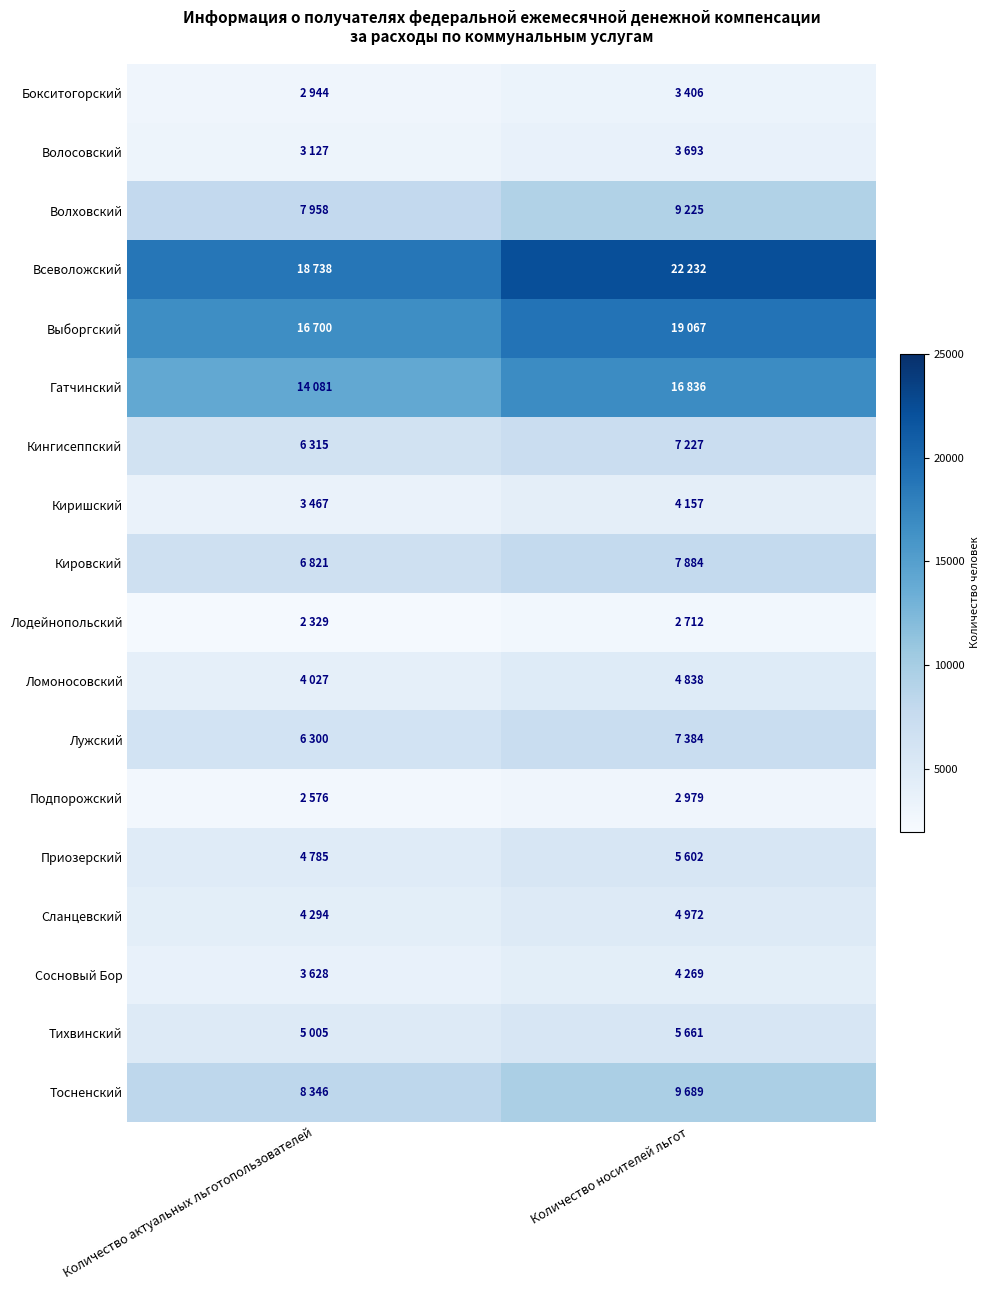

What is the difference between the highest and lowest values at Количество носителей льгот?

19520